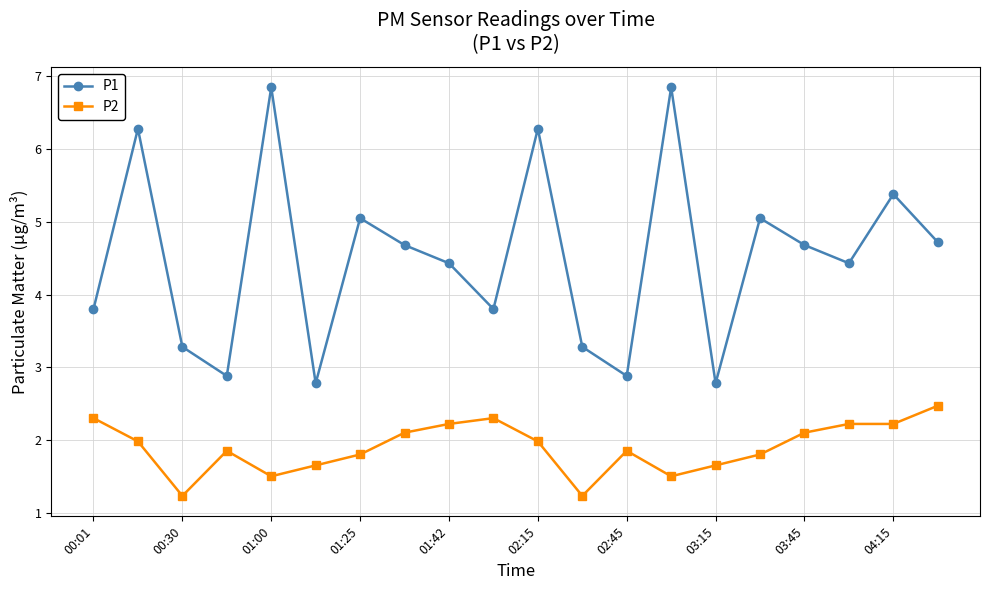

What is the minimum value shown in the chart?

1.2